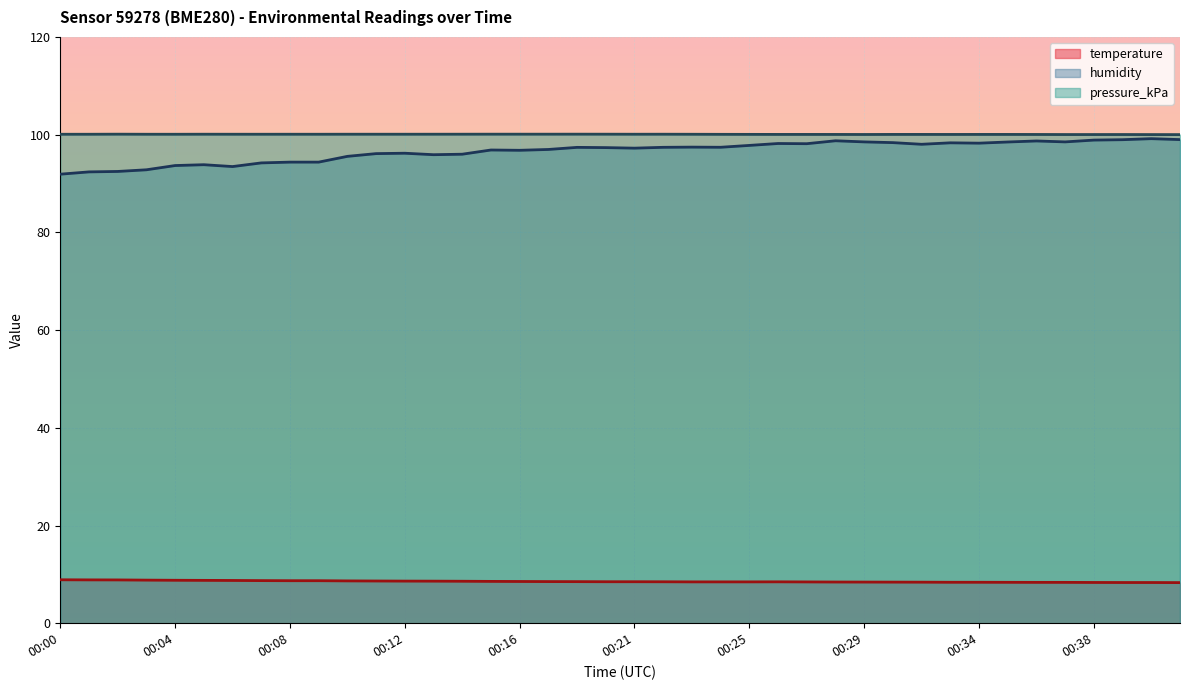

Reading left to right, transcribe all the data shown in this chart.

temperature: 8.9	8.9	8.9	8.8	8.8	8.8	8.8	8.7	8.7	8.7	8.7	8.6	8.6	8.6	8.6	8.6	8.5	8.5	8.5	8.5	8.5	8.5	8.5	8.5	8.5	8.5	8.4	8.4	8.4	8.4	8.4	8.4	8.4	8.4	8.4	8.4	8.3	8.3	8.3	8.3
humidity: 91.9	92.4	92.5	92.8	93.7	93.8	93.5	94.2	94.4	94.4	95.6	96.1	96.2	95.9	96.0	96.9	96.8	97.0	97.4	97.3	97.2	97.4	97.5	97.4	97.8	98.2	98.2	98.8	98.5	98.4	98.0	98.3	98.3	98.5	98.7	98.5	98.9	99.0	99.2	99.0
pressure_kPa: 100.1	100.1	100.1	100.1	100.1	100.1	100.1	100.1	100.1	100.1	100.1	100.1	100.1	100.1	100.1	100.1	100.1	100.1	100.1	100.1	100.1	100.1	100.1	100.1	100.1	100.1	100.1	100.0	100.0	100.1	100.1	100.0	100.1	100.0	100.0	100.0	100.0	100.0	100.0	100.0